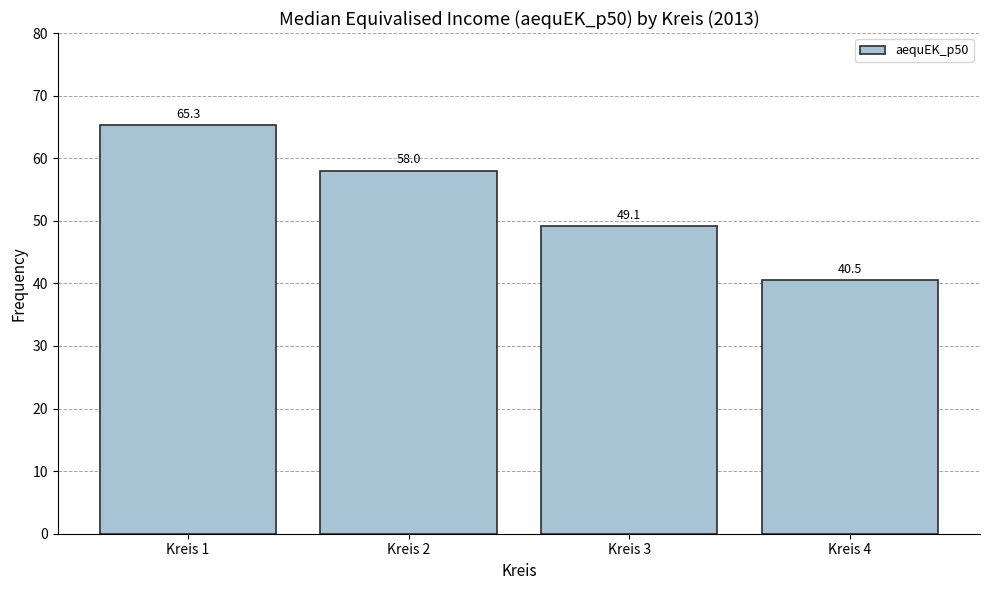

What is the maximum value shown in the chart?

65.3